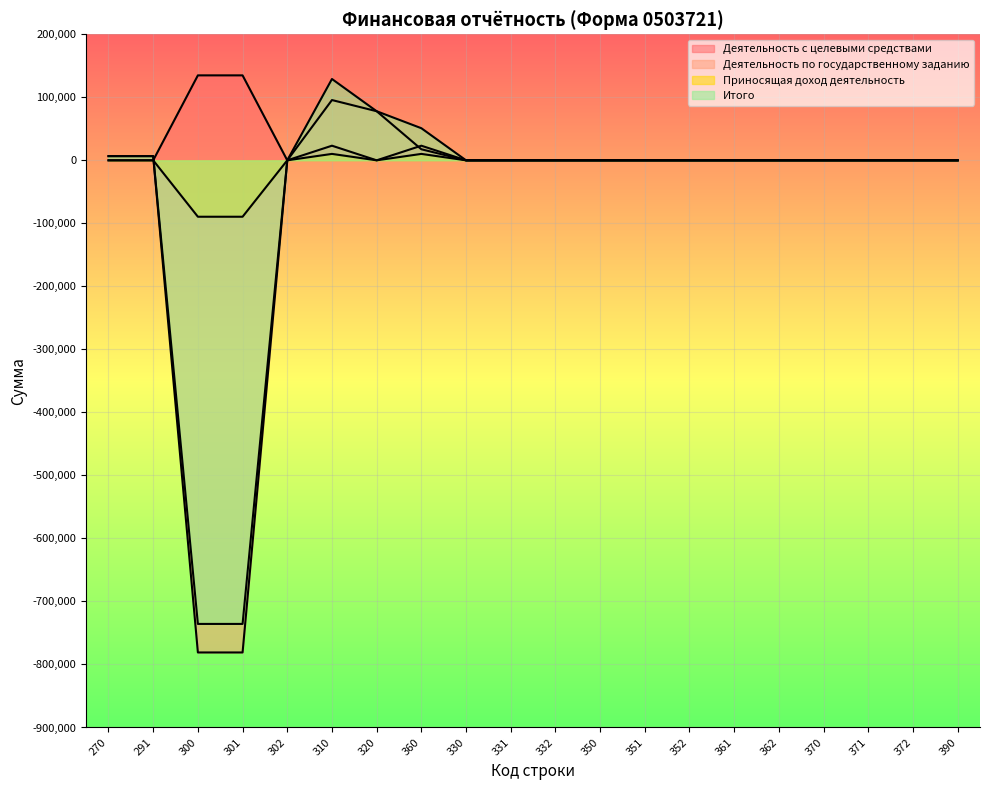

What is the difference between the second highest and minimum values in the Итого series?

813569.3